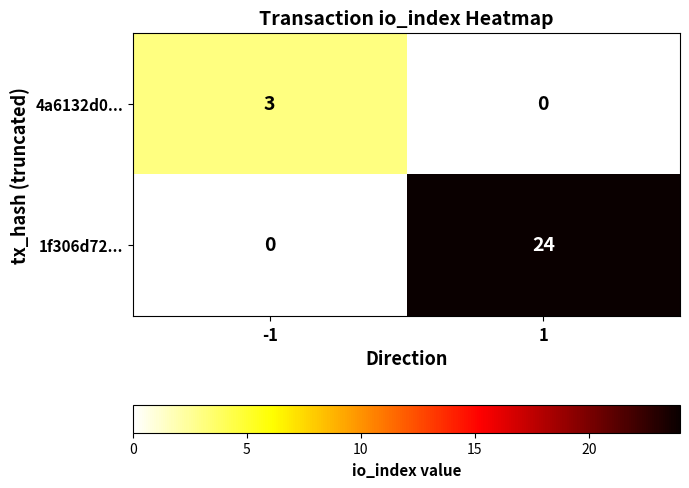

The 4a6132d0... series shows 1 at -1. True or false?

False